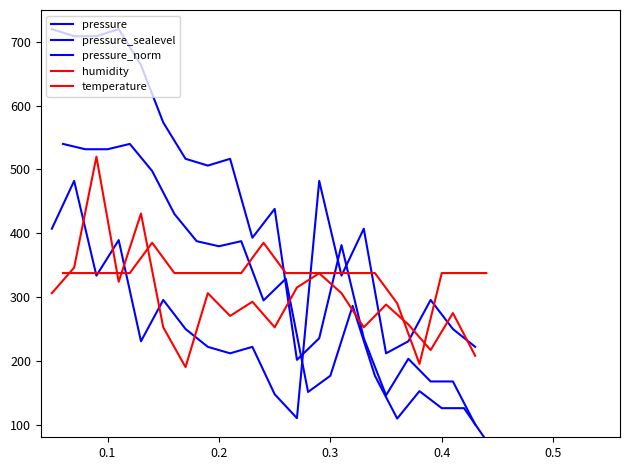

Is it true that pressure_sealevel equals 201.4 at 0.0?

False